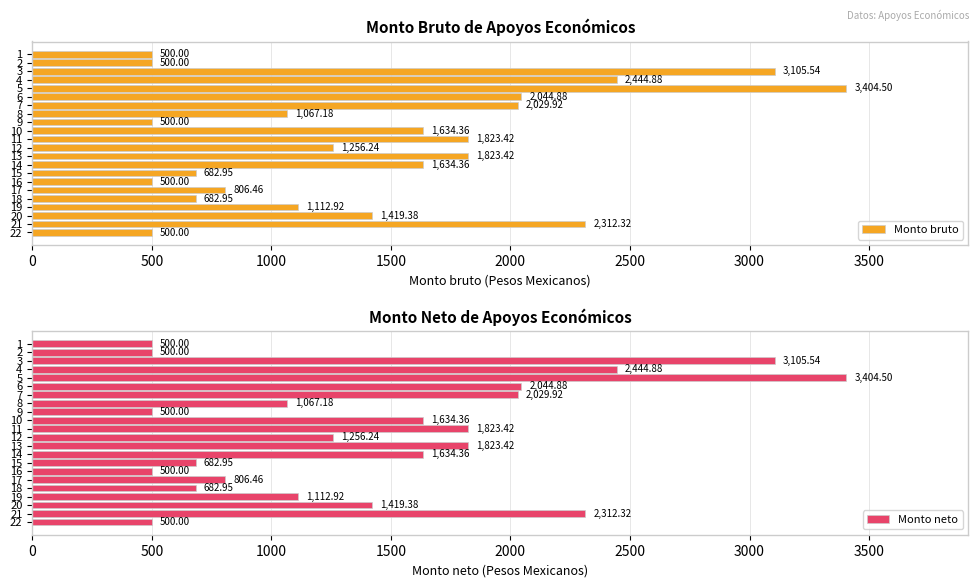

What is the average value of the Monto bruto series?

1444.8